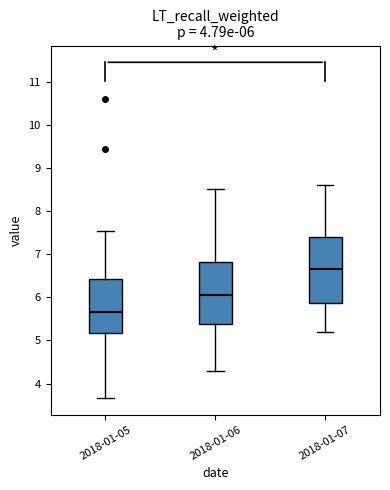

Which box has the lowest median line?

2018-01-05